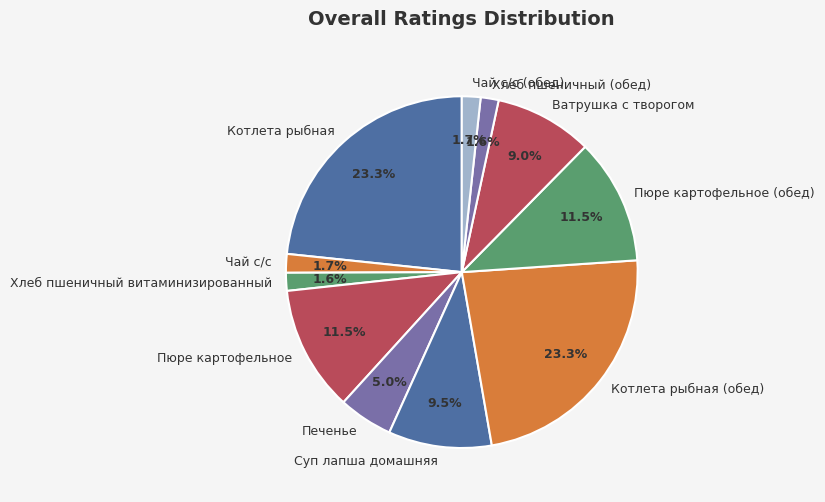

Approximately how many times larger is the value at Пюре картофельное compared to Суп лапша домашняя?

1.2